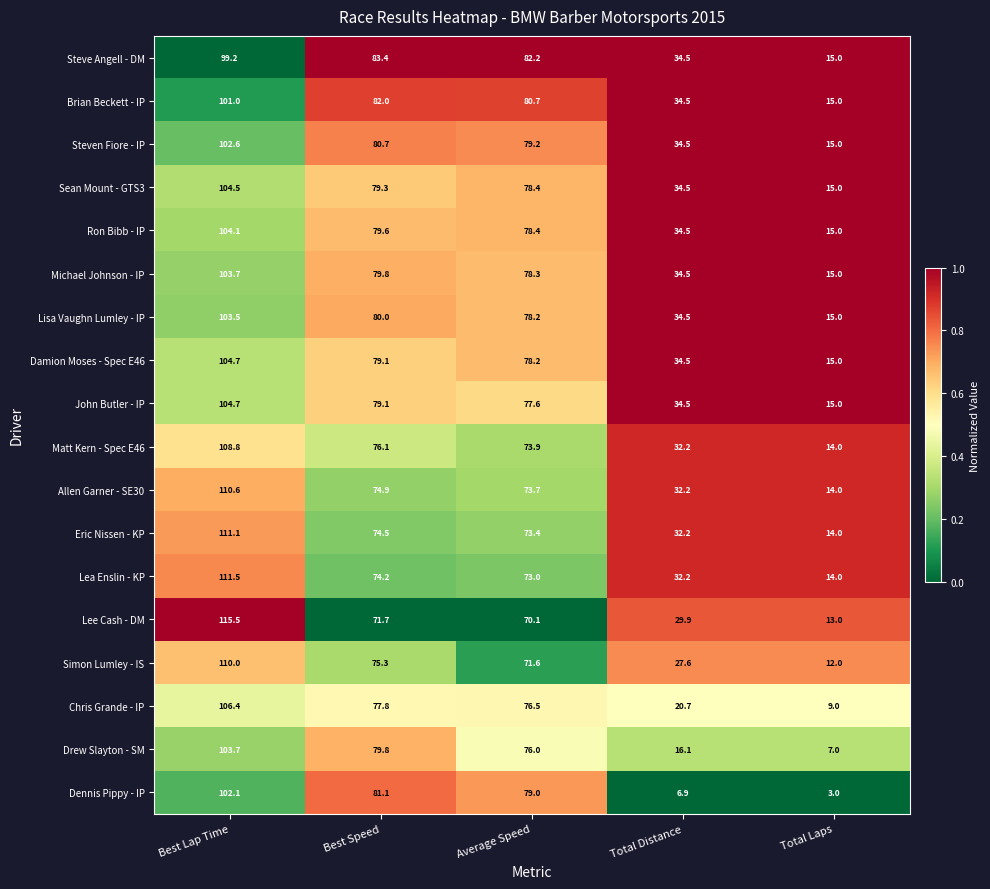

Rank the categories by Allen Garner - SE30 value from lowest to highest.

Total Laps, Total Distance, Average Speed, Best Speed, Best Lap Time